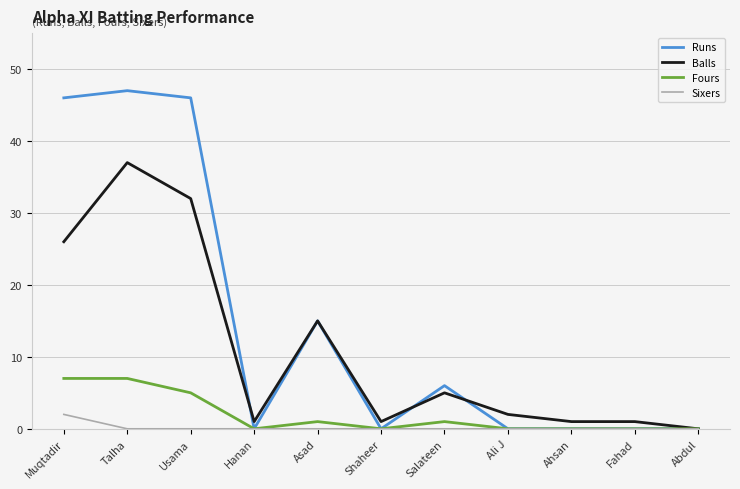

Which series has the largest total across all categories?

Runs